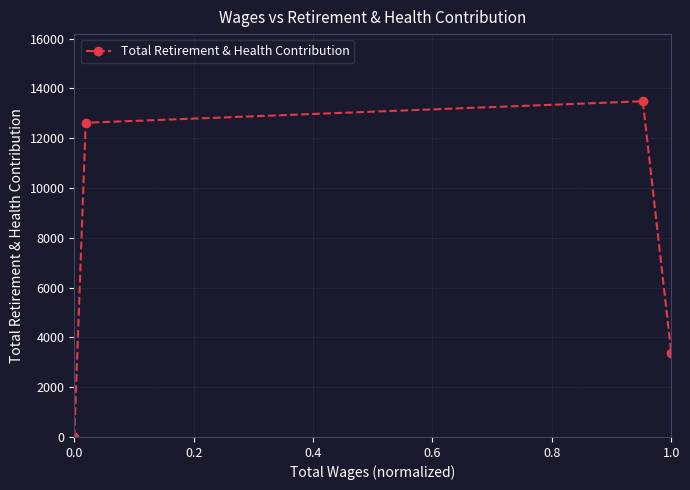

What is the maximum value shown in the chart?

13487